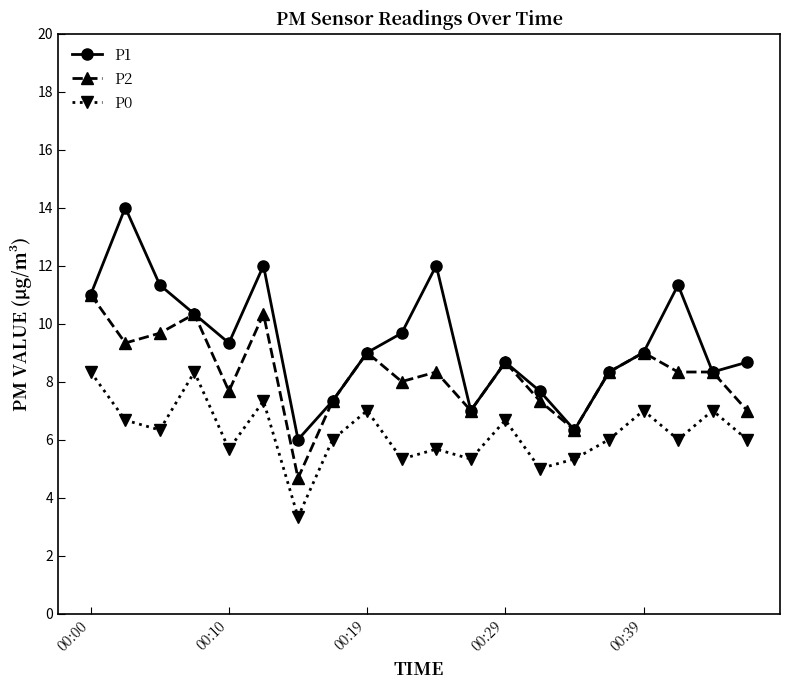

True or false: P0 and P1 cross at least once.

False